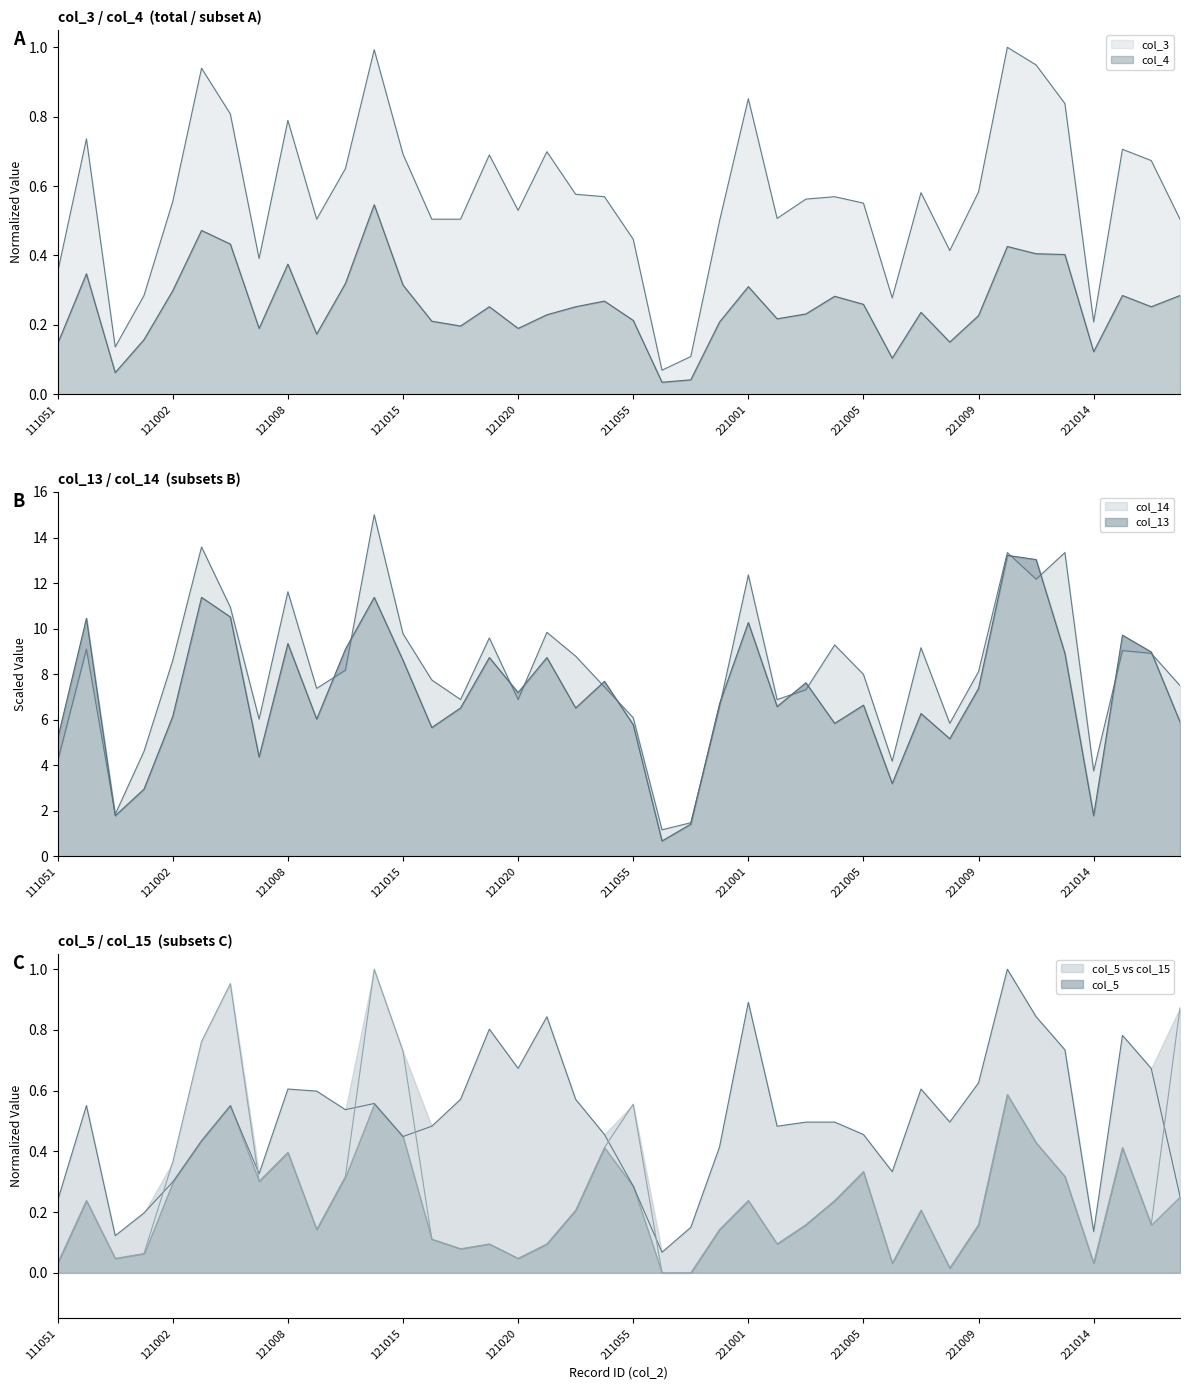

Where is the first local minimum for col_15?

111054